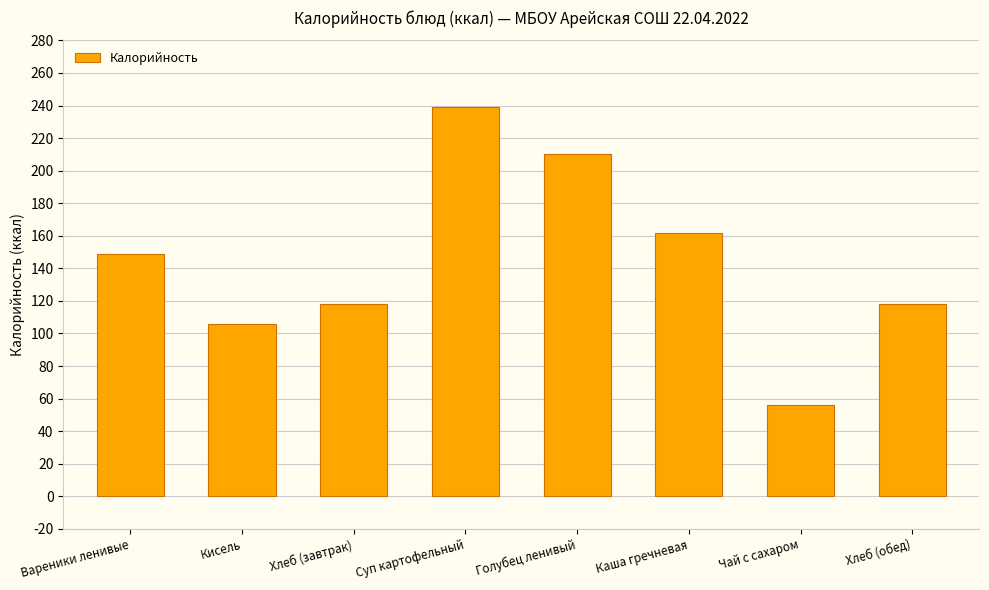

What is the label of the 8th bar from the left?

Хлеб (обед)